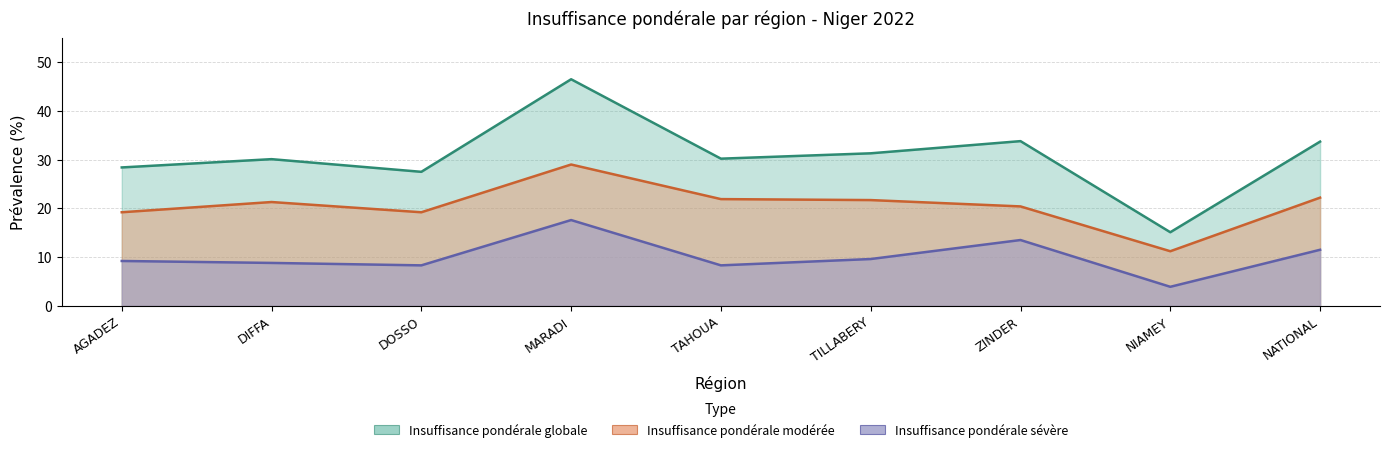

Reading left to right, transcribe all the data shown in this chart.

Insuffisance pondérale globale: 28.4	30.1	27.5	46.5	30.2	31.3	33.8	15.1	33.7
Insuffisance pondérale modérée: 19.2	21.3	19.2	29.0	21.9	21.7	20.4	11.2	22.2
Insuffisance pondérale sévère: 9.2	8.8	8.3	17.6	8.3	9.6	13.5	3.9	11.5